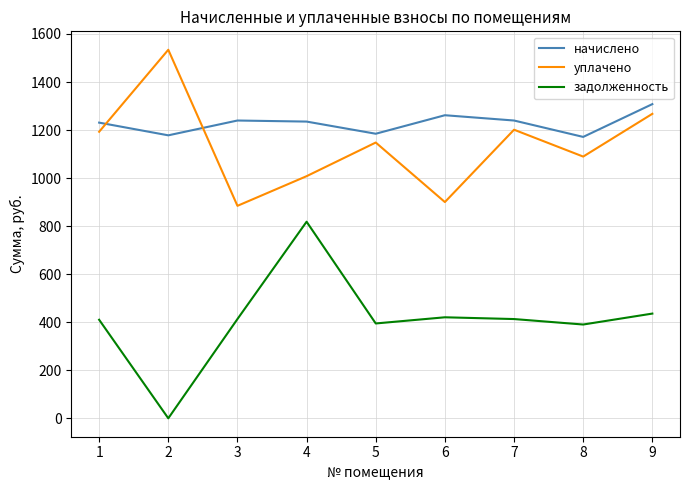

What is the average value of the задолженность series?

410.8